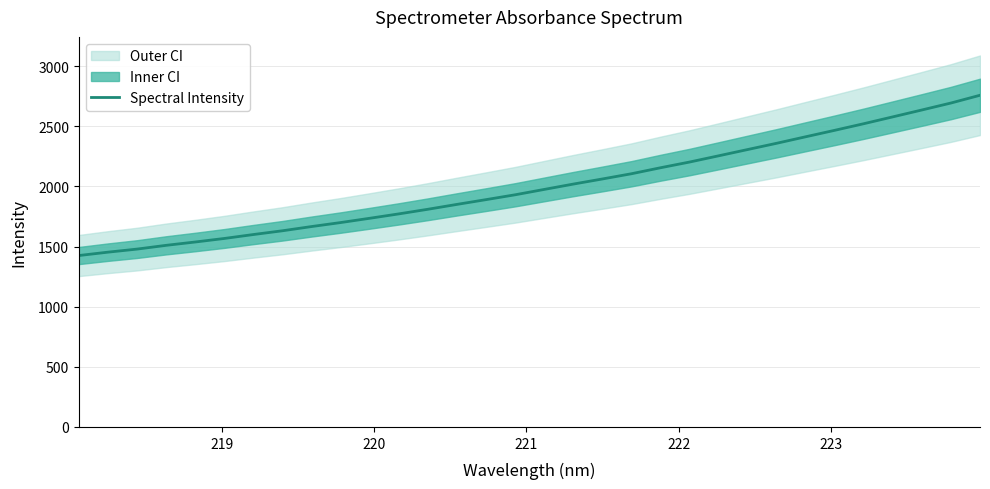

True or false: the data shows 2662.0 at 15.

False